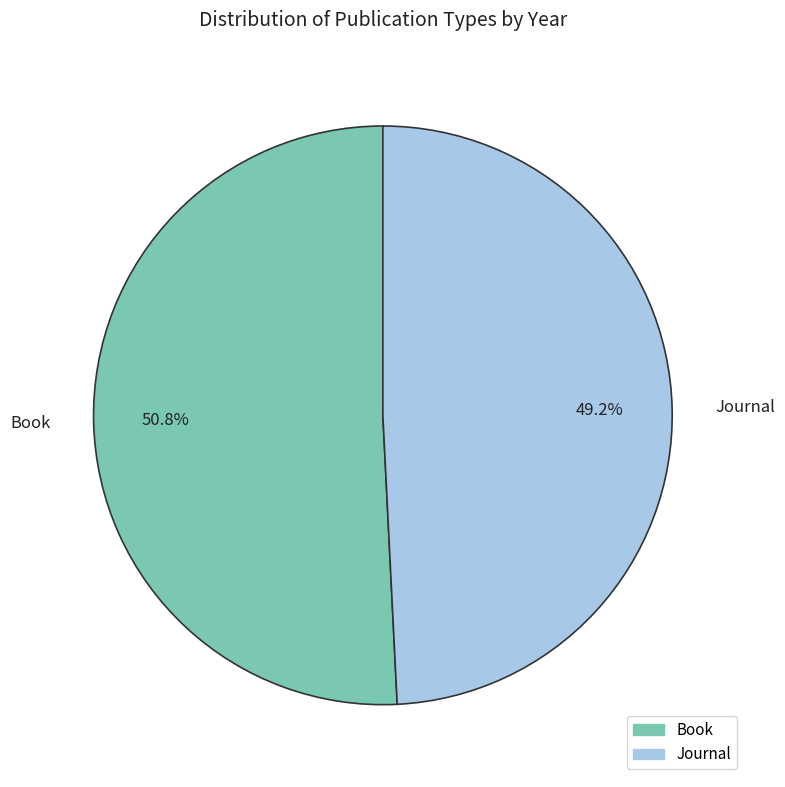

To the nearest percent, what portion does Book represent?

51%